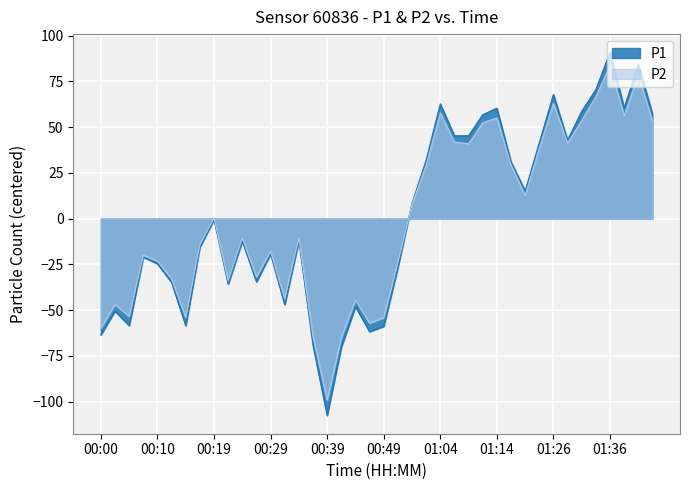

Where is the first local minimum for P2?

00:05